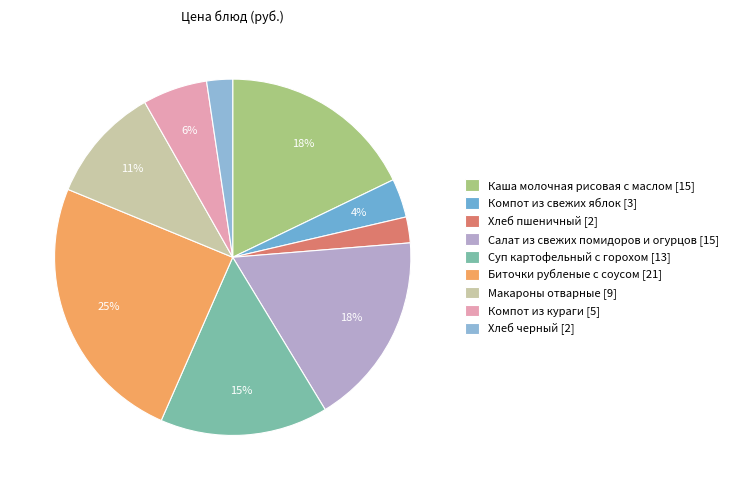

What is the smallest slice in the pie chart?

Хлеб пшеничный